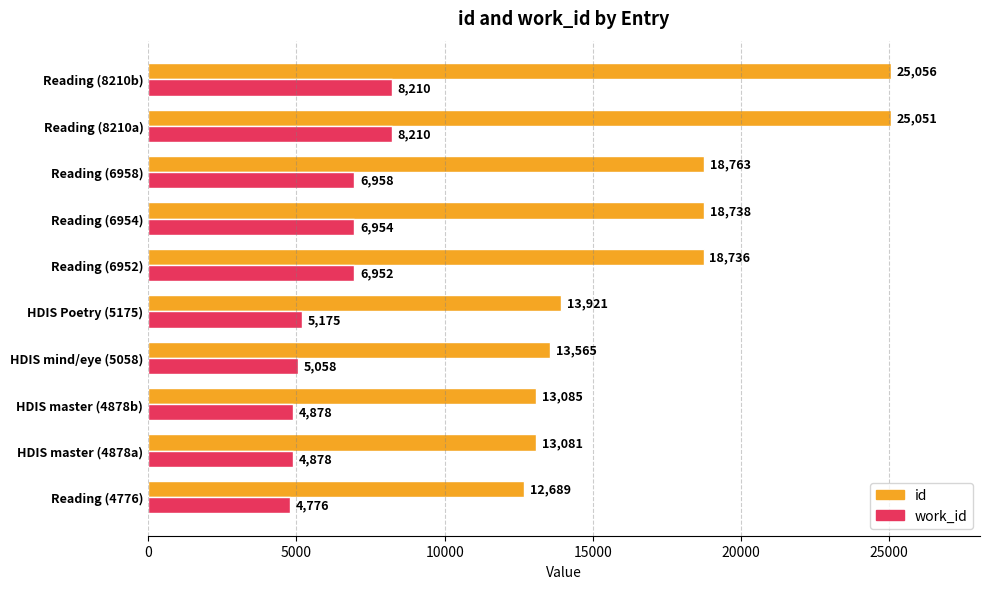

What is the highest value of the id series?

25056